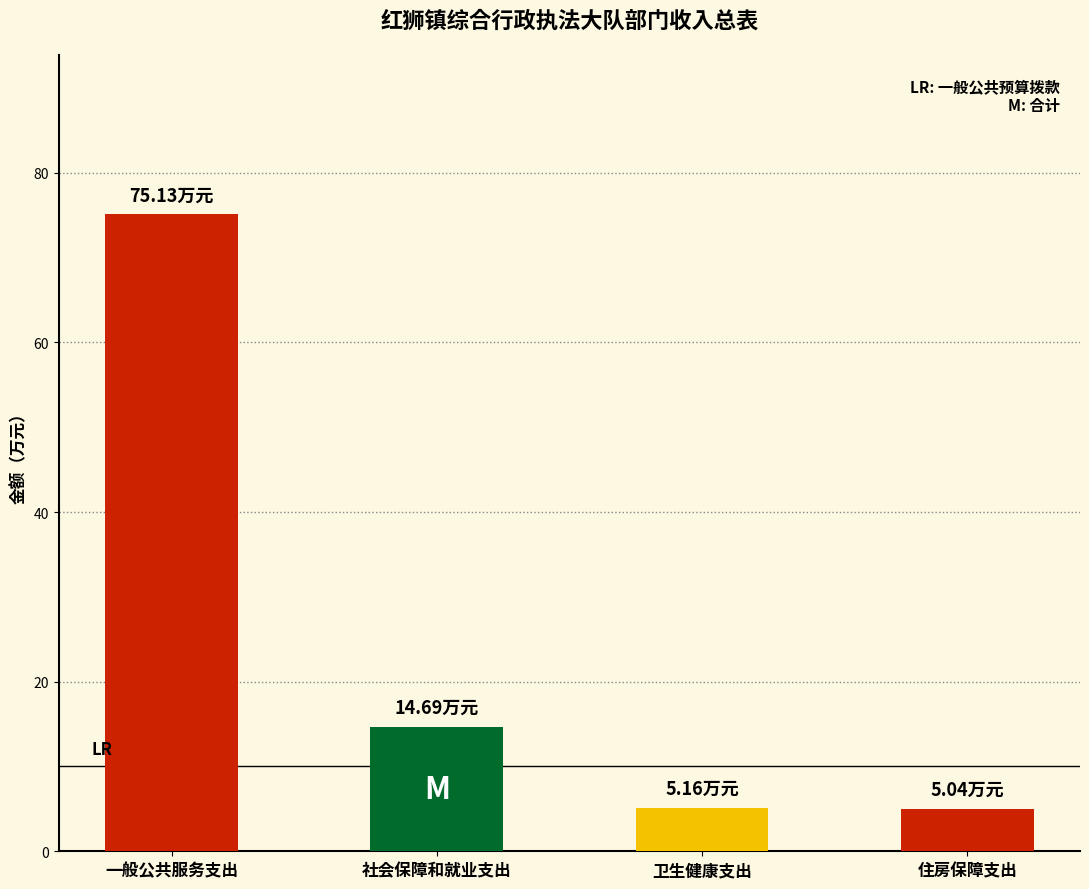

Where is the data nearest to the value 40?

社会保障和就业支出